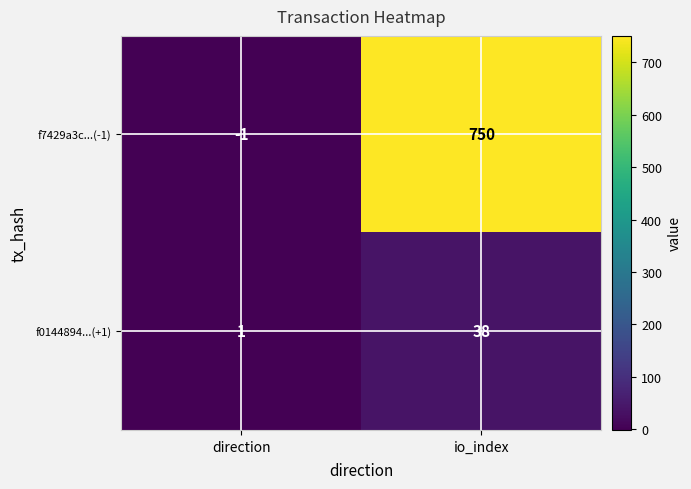

Count the number of categories in the chart.

2